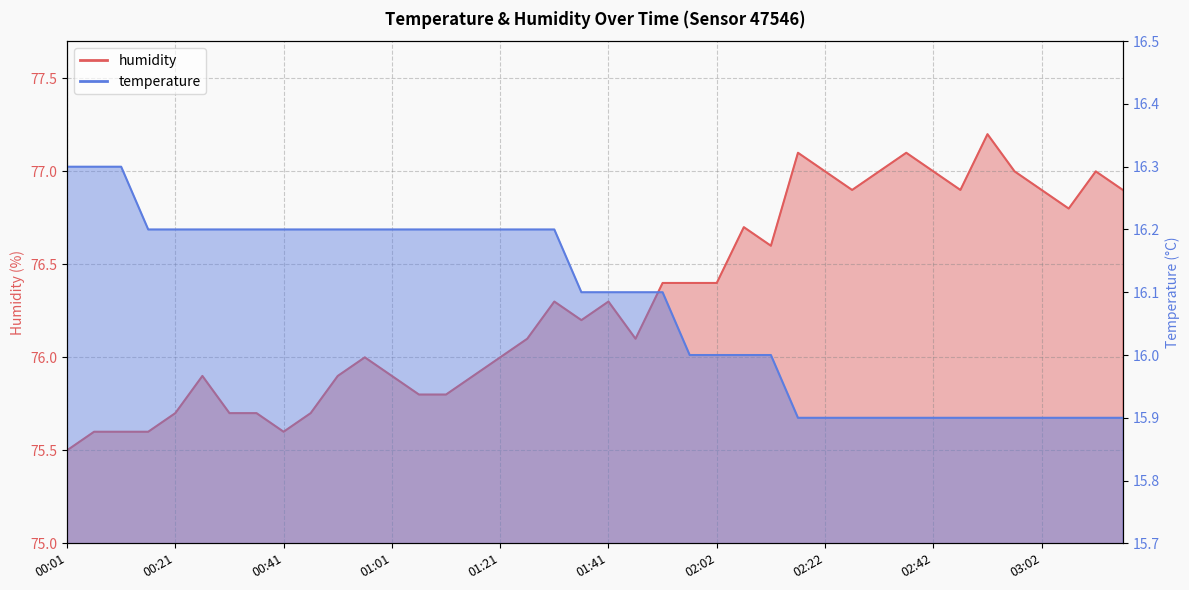

What are all the series names shown in the legend?

temperature, humidity